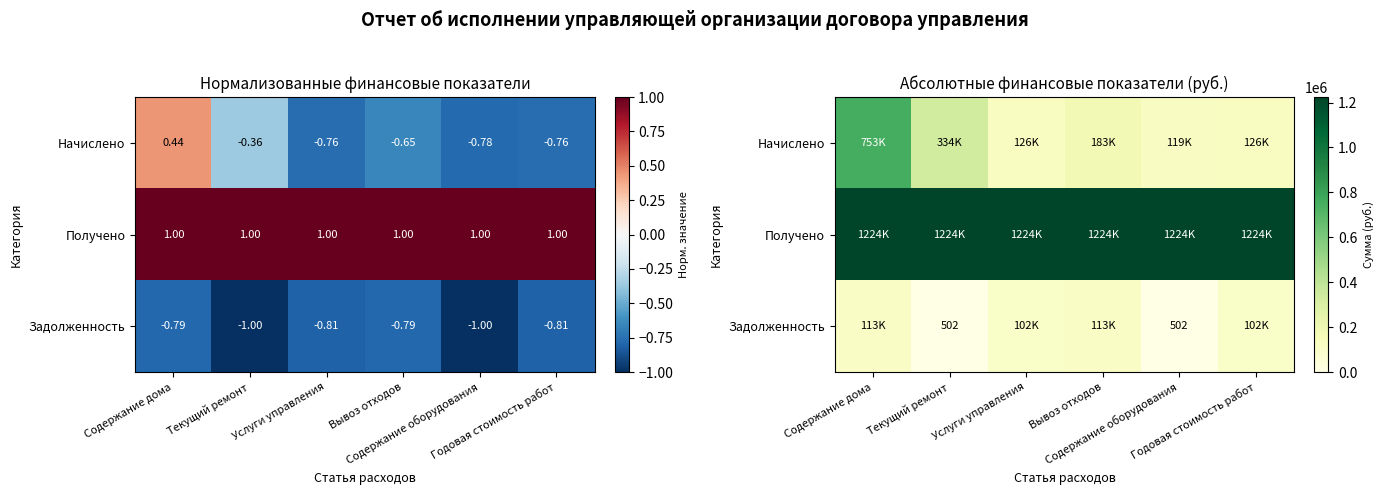

Which series has the largest total across all categories?

Получено